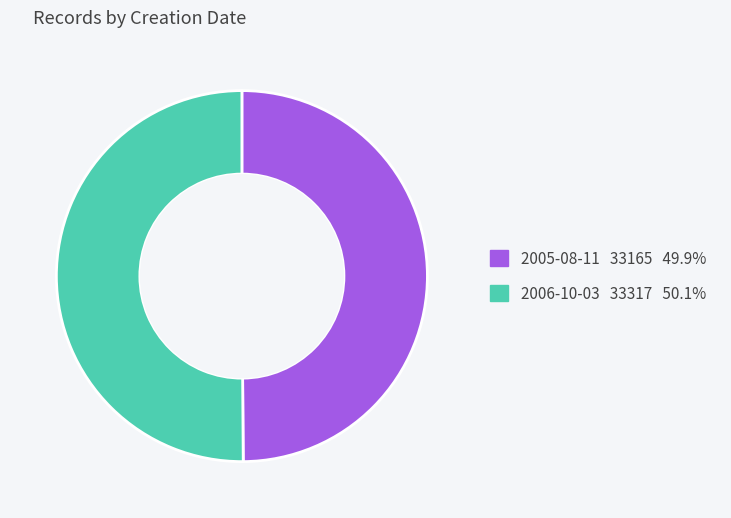

Is the sum of 2005-08-11 and 2006-10-03 greater than half?

Yes